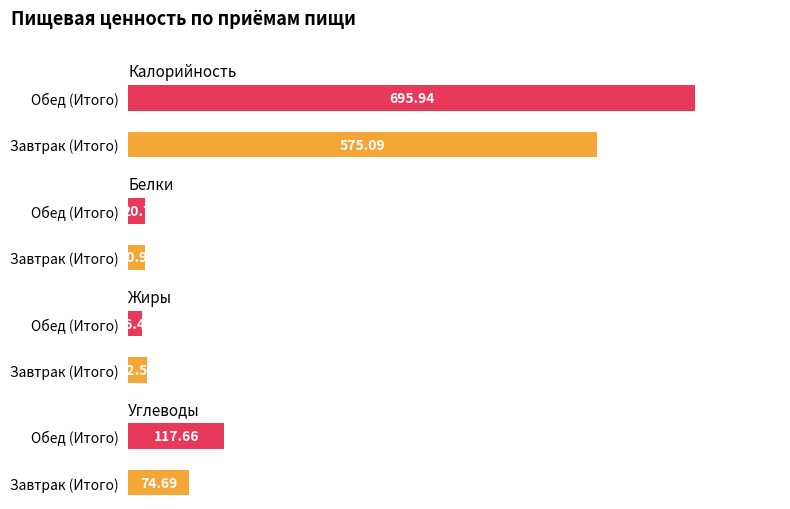

Which series has the largest range (max minus min)?

Калорийность